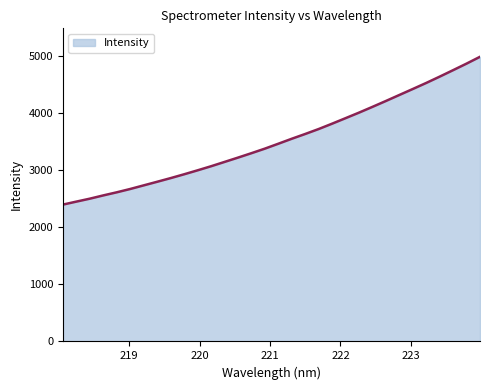

What is the difference between the maximum and minimum values?

2593.2